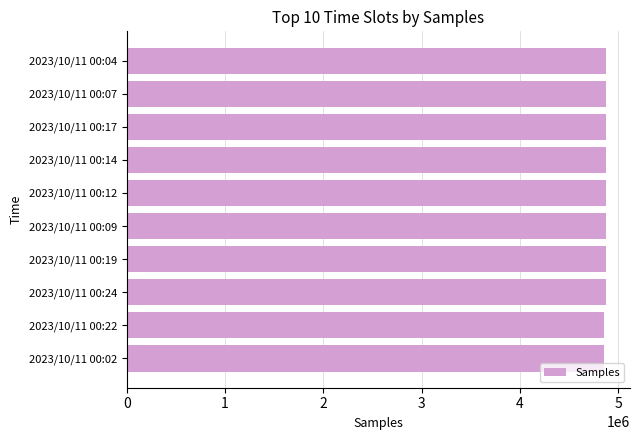

What is the greatest value displayed?

4876418